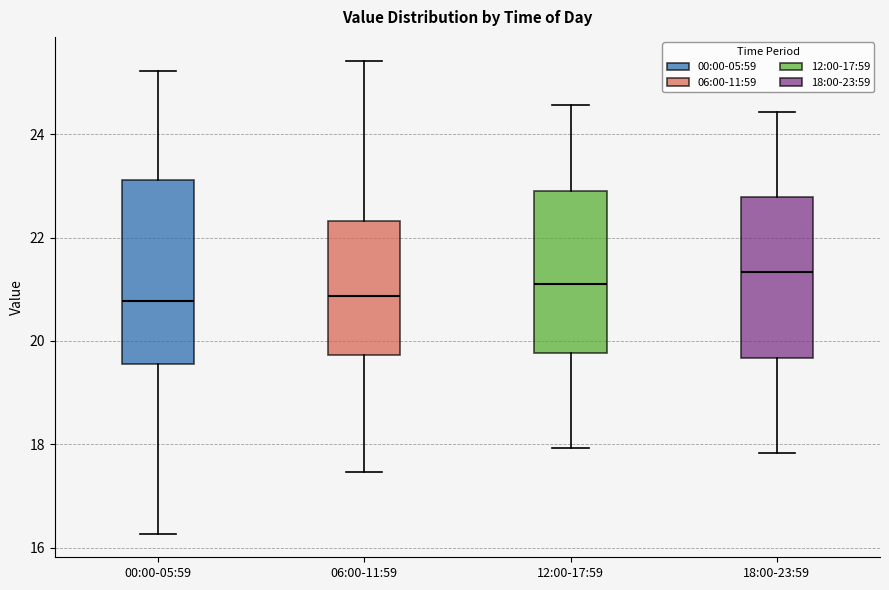

Reading left to right, transcribe this box plot: for each box, give where its median line is, the range the box spans, and where its two whiskers end, as read against the y-axis. The values are not printed on the chart, so give them approximately, as read against the axis.

00:00-05:59: median 20.8, box 19.6 to 23.2, whiskers 16.2 to 25.2
06:00-11:59: median 20.8, box 19.8 to 22.4, whiskers 17.4 to 25.4
12:00-17:59: median 21.2, box 19.8 to 22.8, whiskers 18.0 to 24.6
18:00-23:59: median 21.4, box 19.6 to 22.8, whiskers 17.8 to 24.4